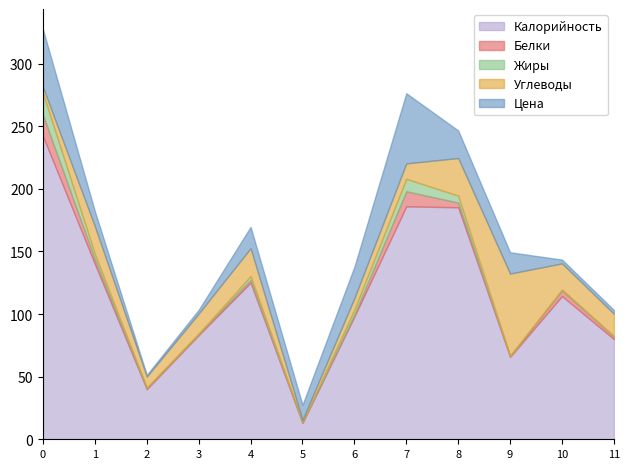

What is the highest value of the Калорийность series?

242.0